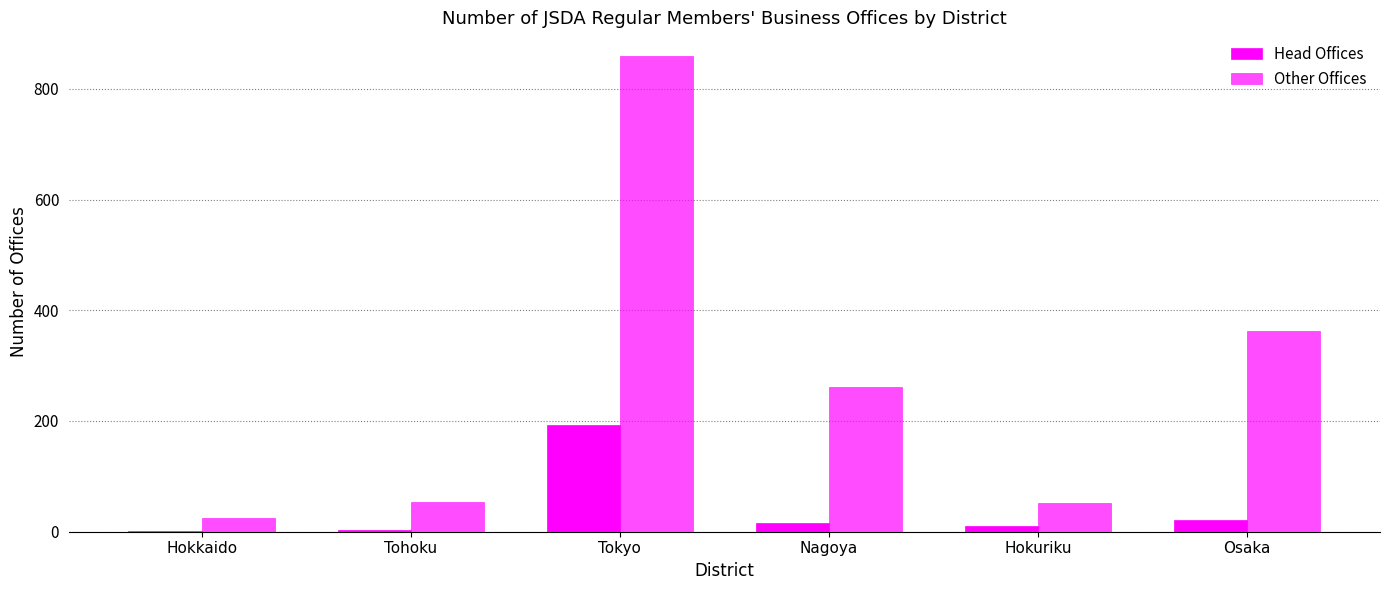

The value of Other Offices at Hokkaido is 14. True or false?

False